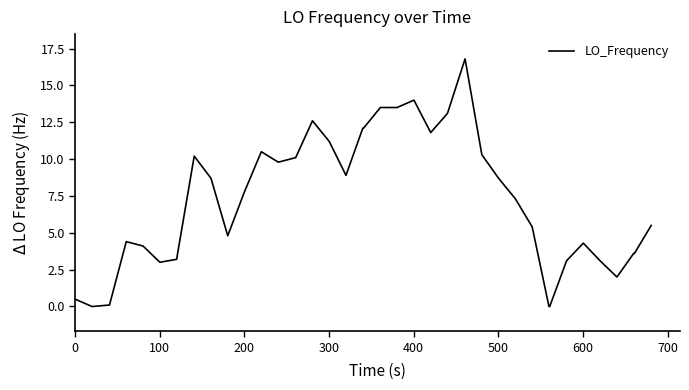

What is the difference between the maximum and minimum values?

16.8